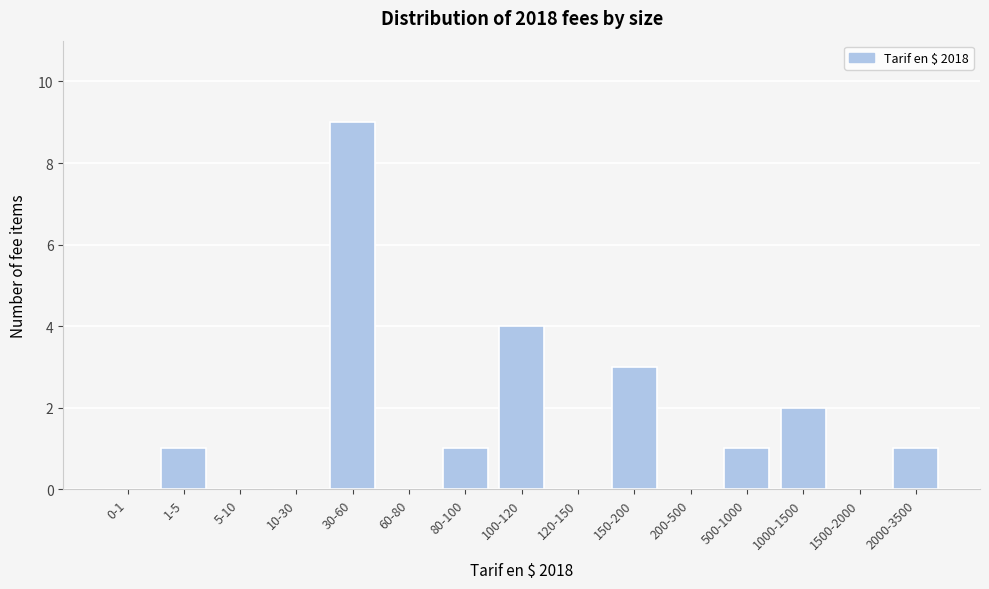

Reading left to right, extract all data points from this chart.

0-1=0	1-5=1	5-10=0	10-30=0	30-60=9	60-80=0	80-100=1	100-120=4	120-150=0	150-200=3	200-500=0	500-1000=1	1000-1500=2	1500-2000=0	2000-3500=1